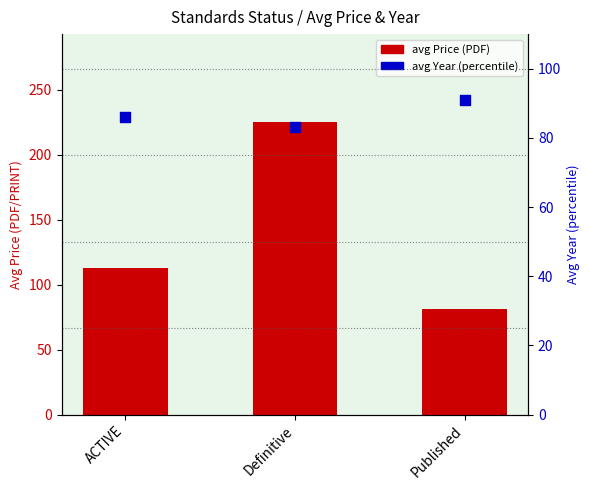

Which series contains the lowest Y value?

avg Price (PDF)